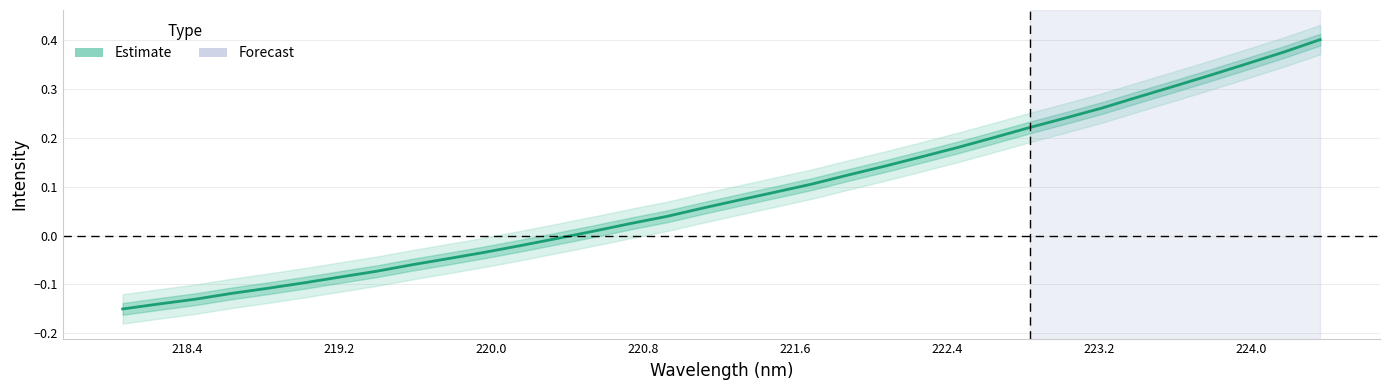

The value at 15 is 0.0. True or false?

False